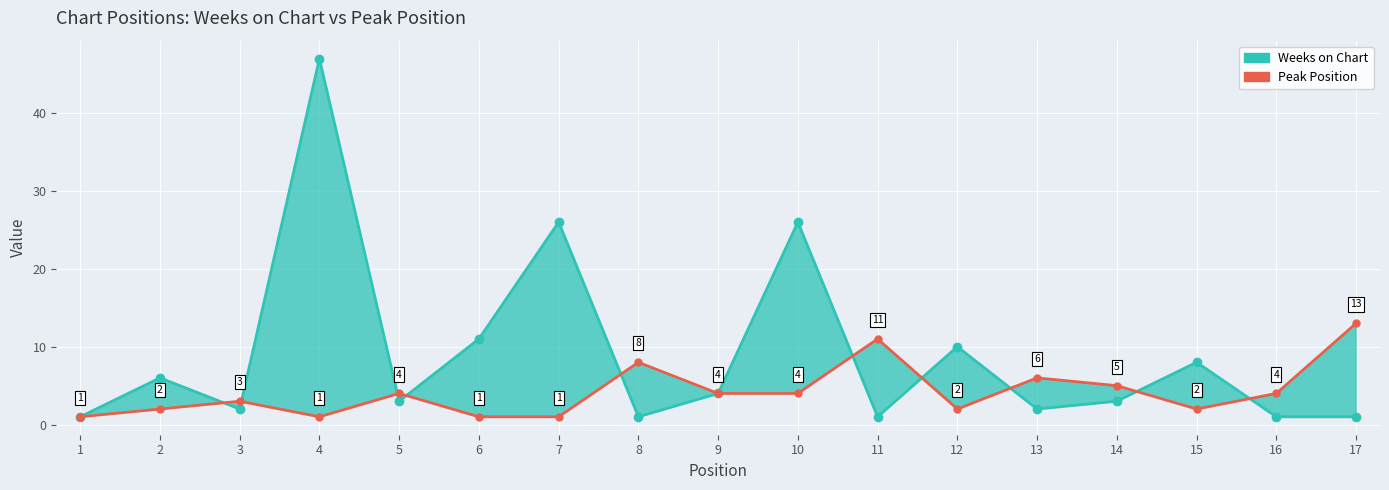

Reading left to right, what are all the values shown in this chart?

Weeks on Chart: 1=1	2=6	3=2	4=47	5=3	6=11	7=26	8=1	9=4	10=26	11=1	12=10	13=2	14=3	15=8	16=1	17=1
Peak Position: 1=1	2=2	3=3	4=1	5=4	6=1	7=1	8=8	9=4	10=4	11=11	12=2	13=6	14=5	15=2	16=4	17=13